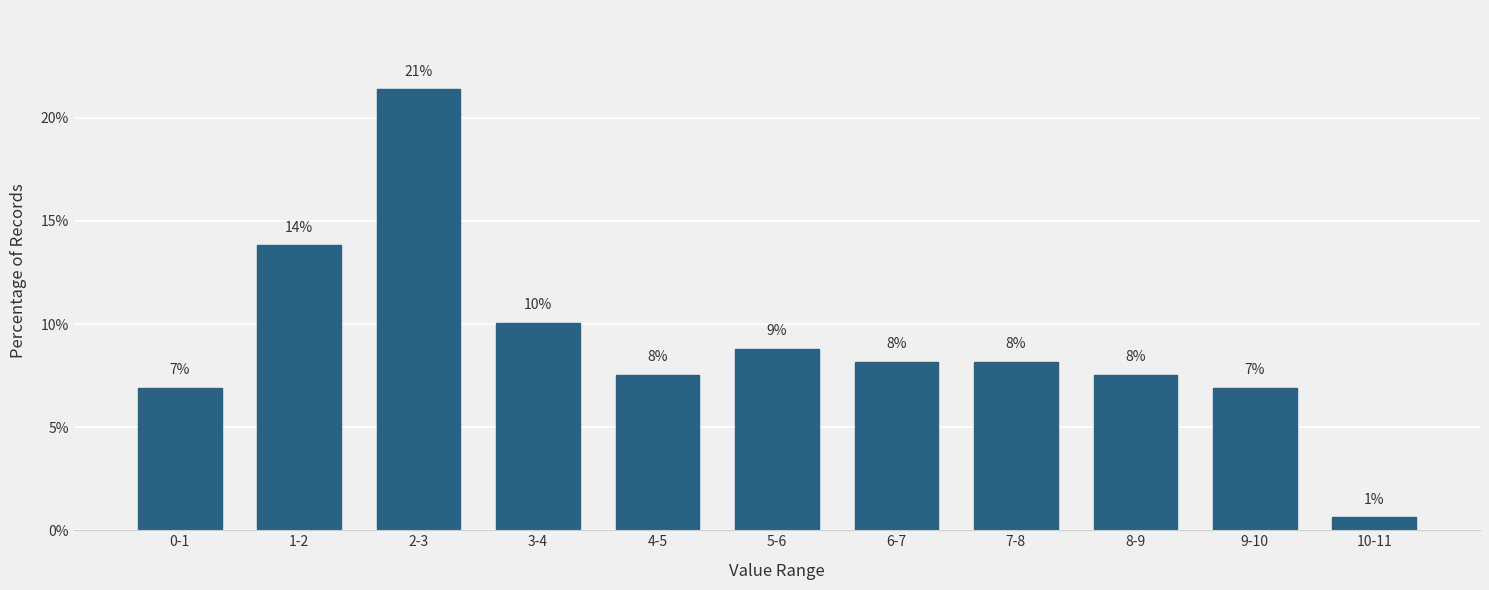

Are the bars horizontal?

No